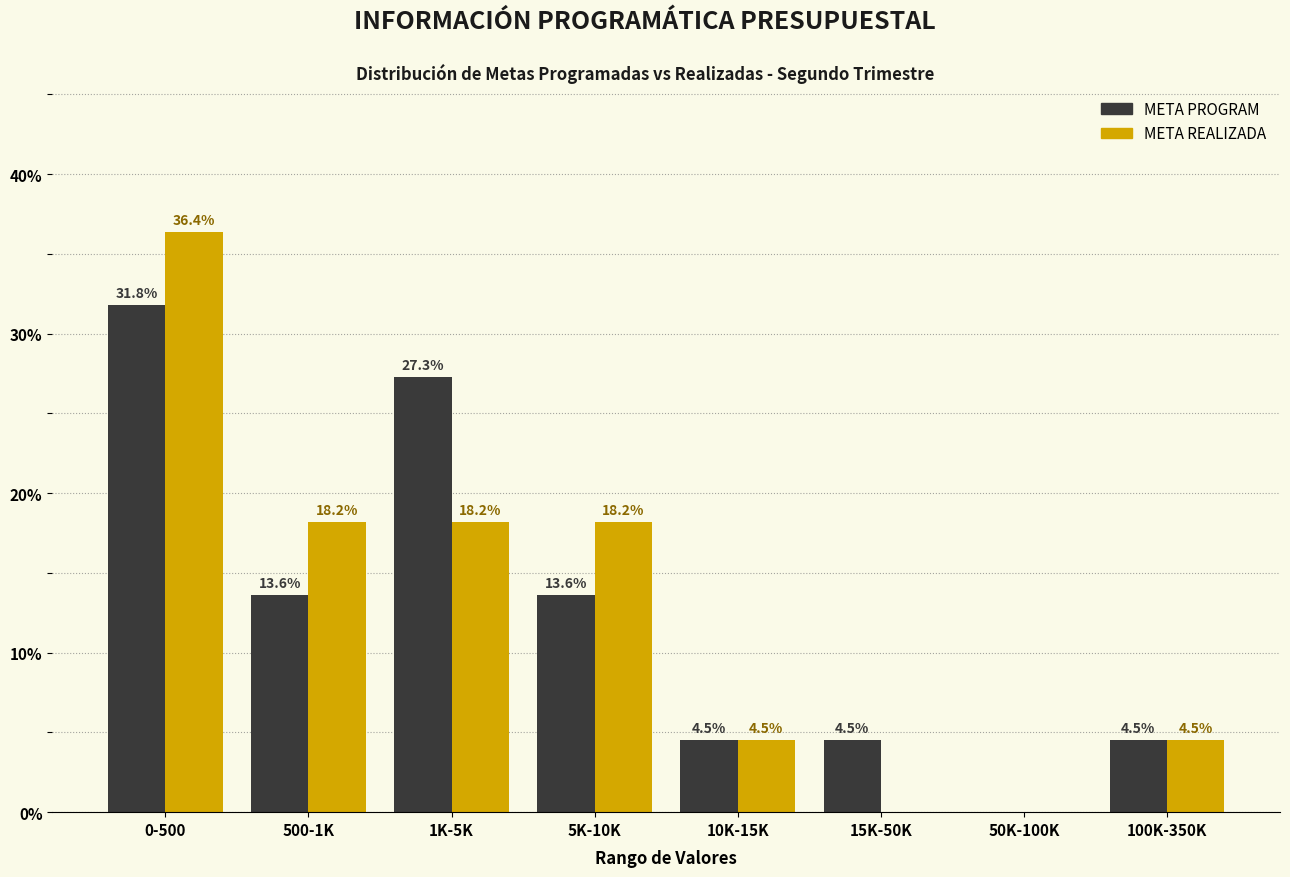

Reading left to right, what are all the values shown in this chart?

META PROGRAM: 0-500=31.8	500-1K=13.6	1K-5K=27.3	5K-10K=13.6	10K-15K=4.5	15K-50K=4.5	50K-100K=0.0	100K-350K=4.5
META REALIZADA: 0-500=36.4	500-1K=18.2	1K-5K=18.2	5K-10K=18.2	10K-15K=4.5	15K-50K=0.0	50K-100K=0.0	100K-350K=4.5